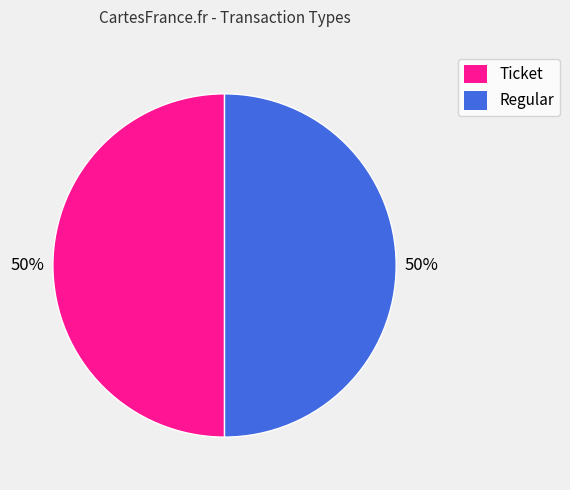

To the nearest percent, what portion does Ticket represent?

50%